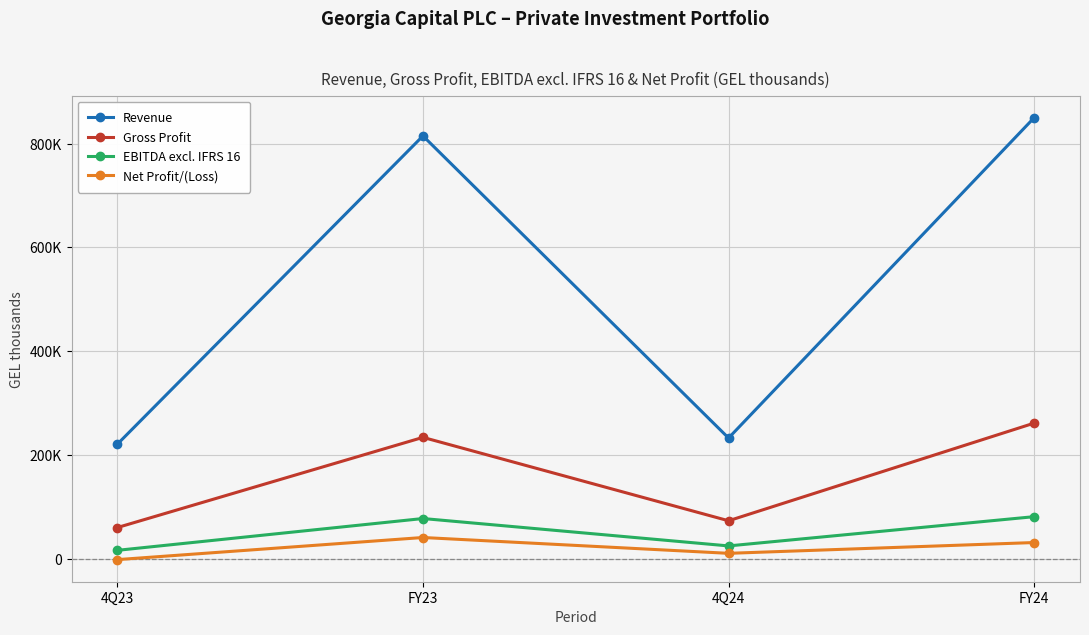

What are all the series names shown in the legend?

Revenue, Gross Profit, EBITDA excl. IFRS 16, Net Profit/(Loss)